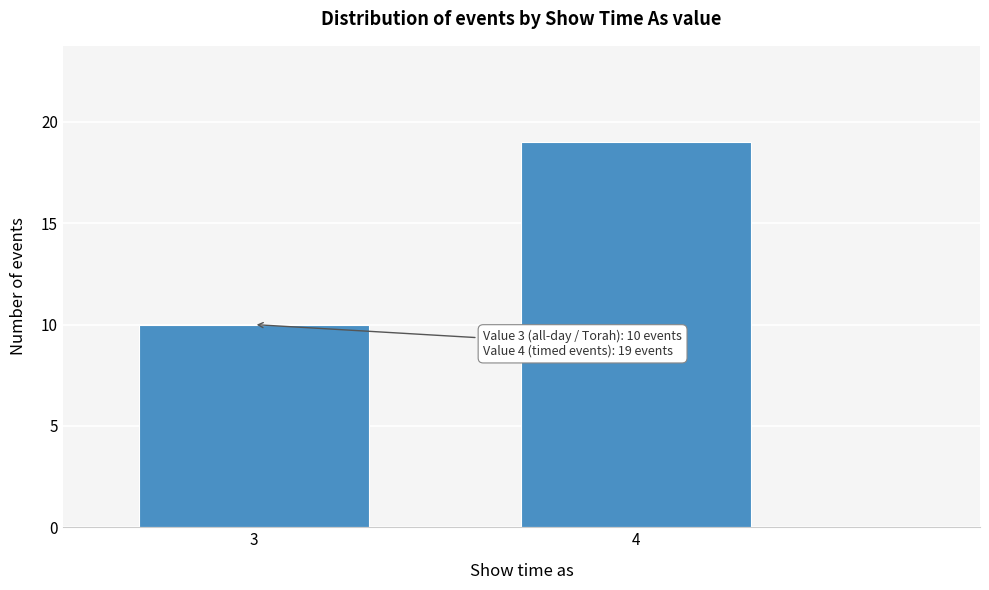

Reading left to right, transcribe all the data shown in this chart.

10	19